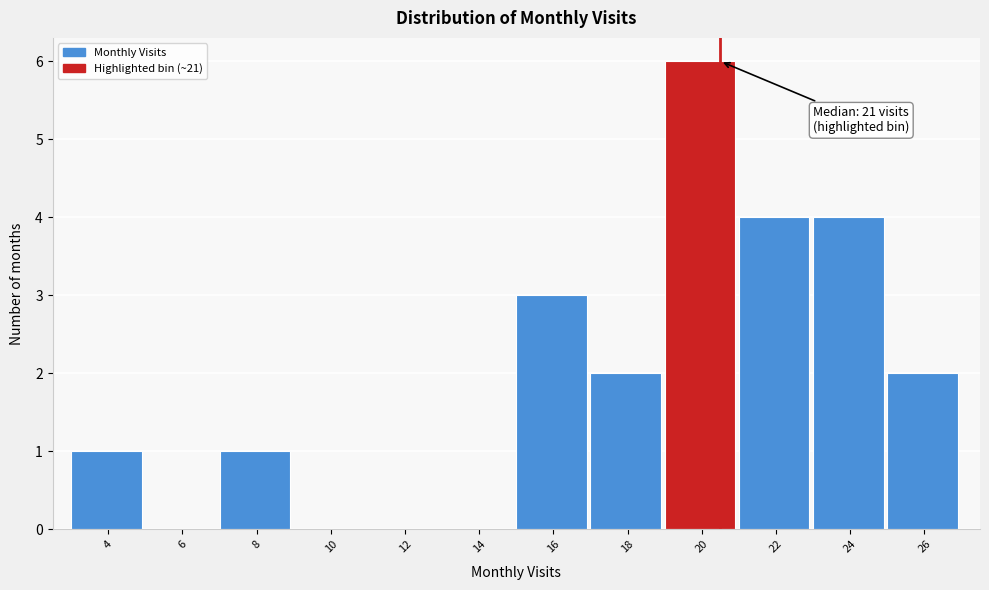

Reading right to left, what are all the values shown in this chart?

26=2	24=4	22=4	20=6	18=2	16=3	14=0	12=0	10=0	8=1	6=0	4=1